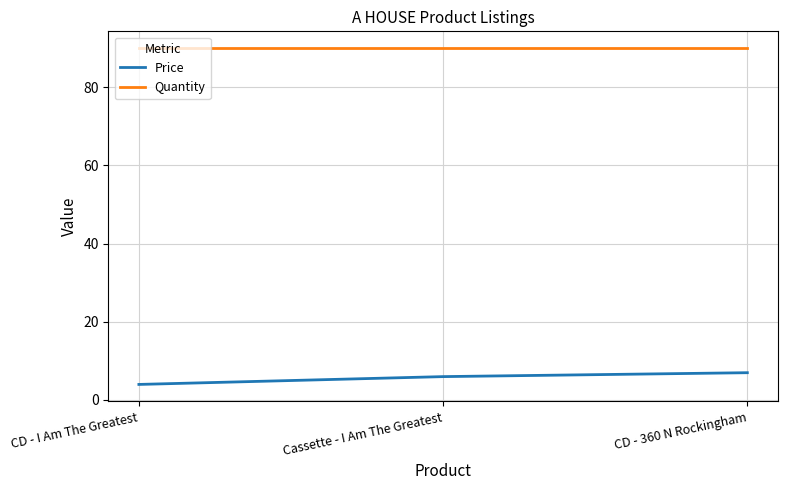

What is the spread (max minus min) of values at CD - 360 N Rockingham?

83.0